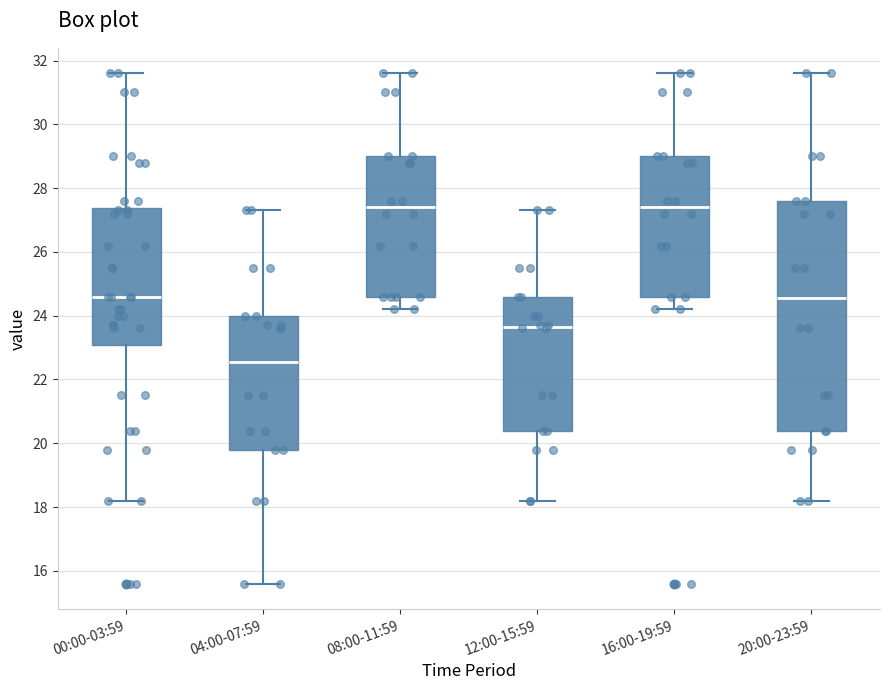

Reading left to right, transcribe this box plot: for each box, give where its median line is, the range the box spans, and where its two whiskers end, as read against the y-axis. The values are not printed on the chart, so give them approximately, as read against the axis.

00:00-03:59: median 24.6, box 23.0 to 27.4, whiskers 18.2 to 31.6
04:00-07:59: median 22.6, box 19.8 to 24.0, whiskers 15.6 to 27.4
08:00-11:59: median 27.4, box 24.6 to 29.0, whiskers 24.2 to 31.6
12:00-15:59: median 23.6, box 20.4 to 24.6, whiskers 18.2 to 27.4
16:00-19:59: median 27.4, box 24.6 to 29.0, whiskers 24.2 to 31.6
20:00-23:59: median 24.6, box 20.4 to 27.6, whiskers 18.2 to 31.6